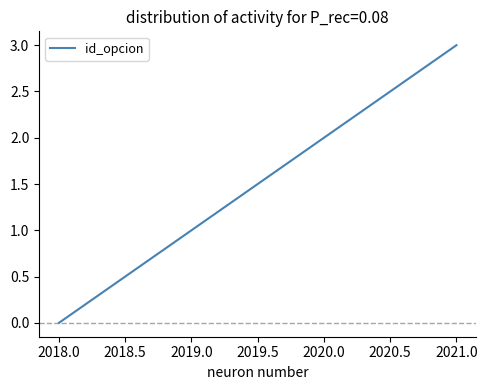

Between 2019.0 and 2018.0, which is larger?

2019.0